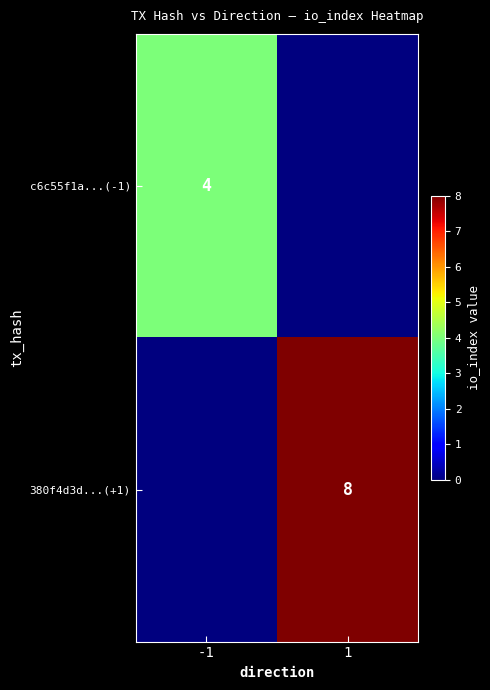

The value of c6c55f1a...(-1) at -1 is 5. True or false?

False